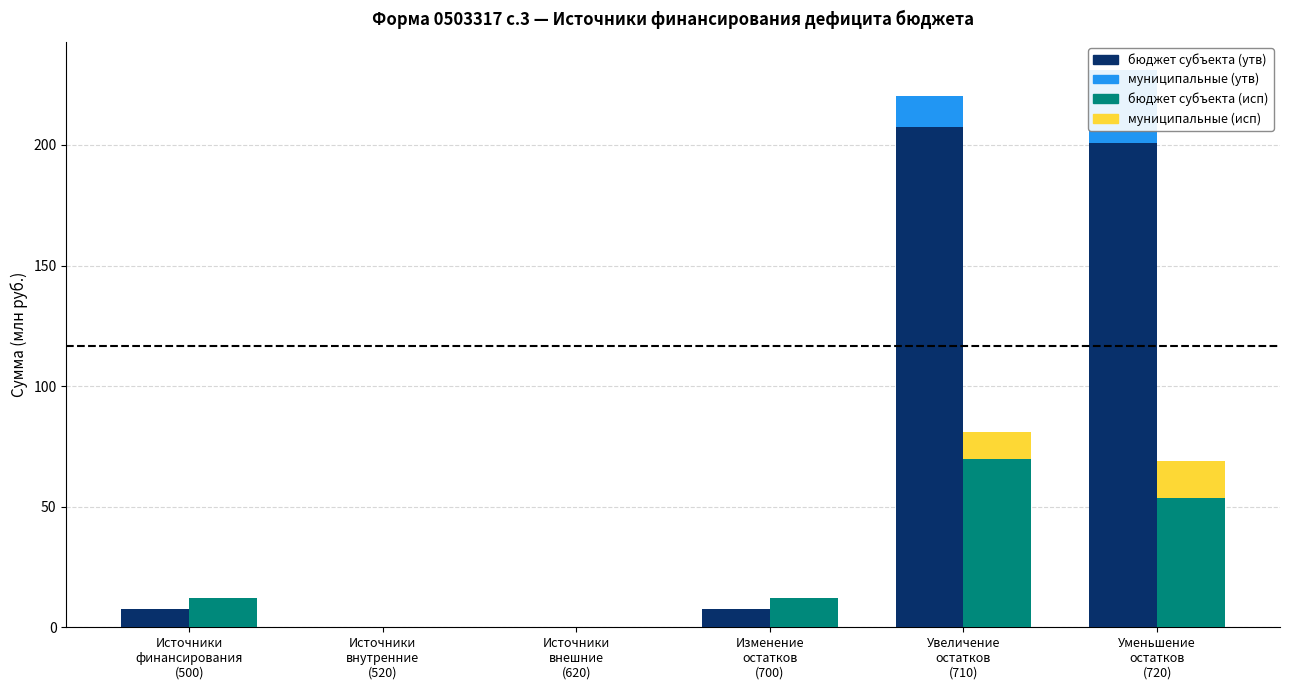

What is the label of the 6th bar from the right?

Источники
финансирования
(500)